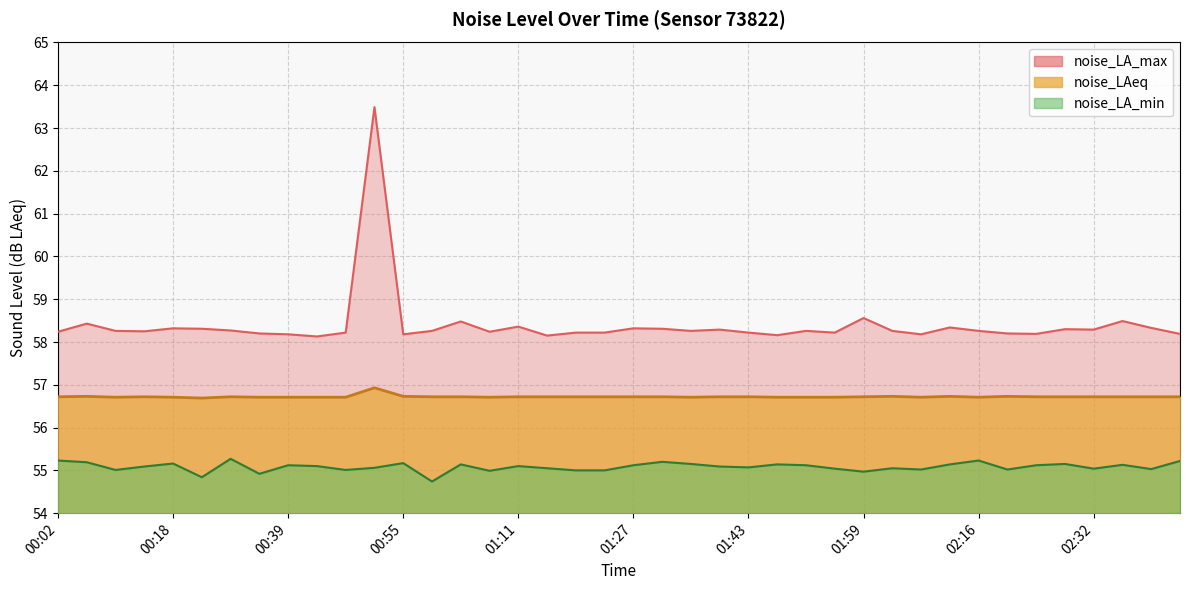

At which category does noise_LA_min reach its first local peak?

00:18